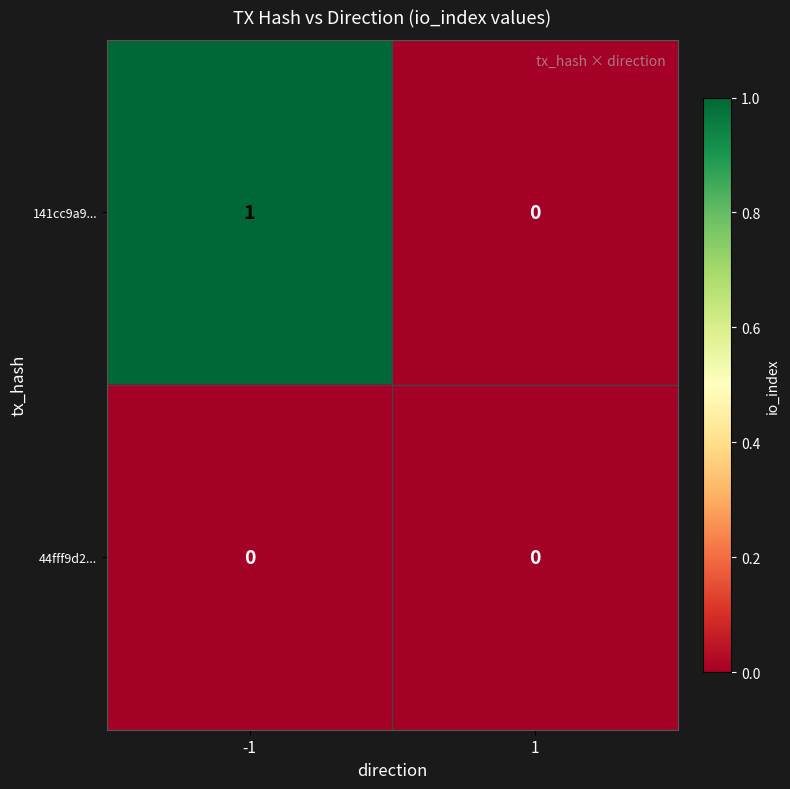

List the series in order of their peak value, lowest first.

44fff9d2..., 141cc9a9...